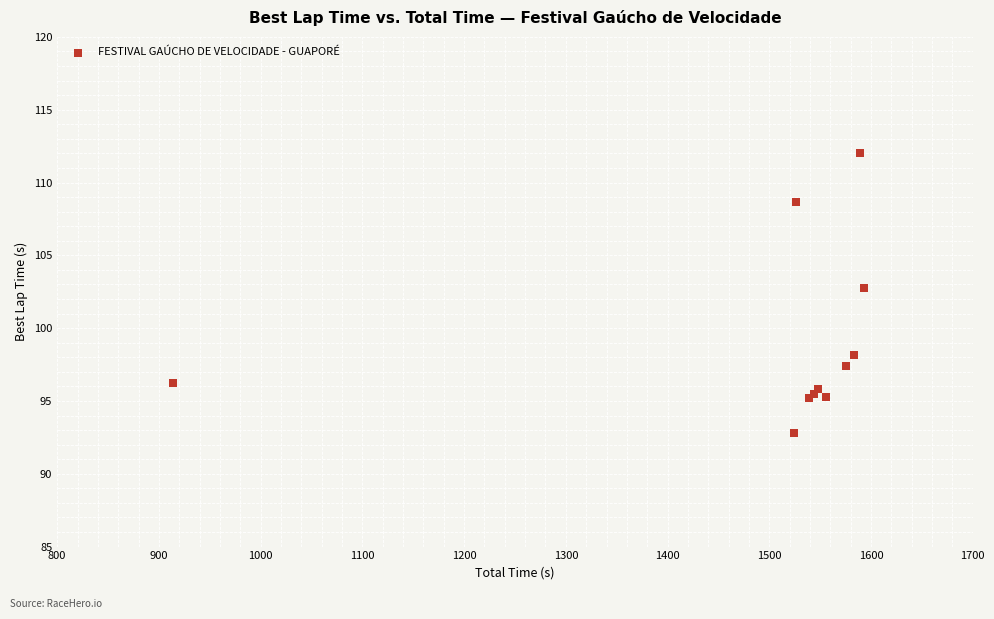

What Y value in the scatter plot is closest to 102?

102.8